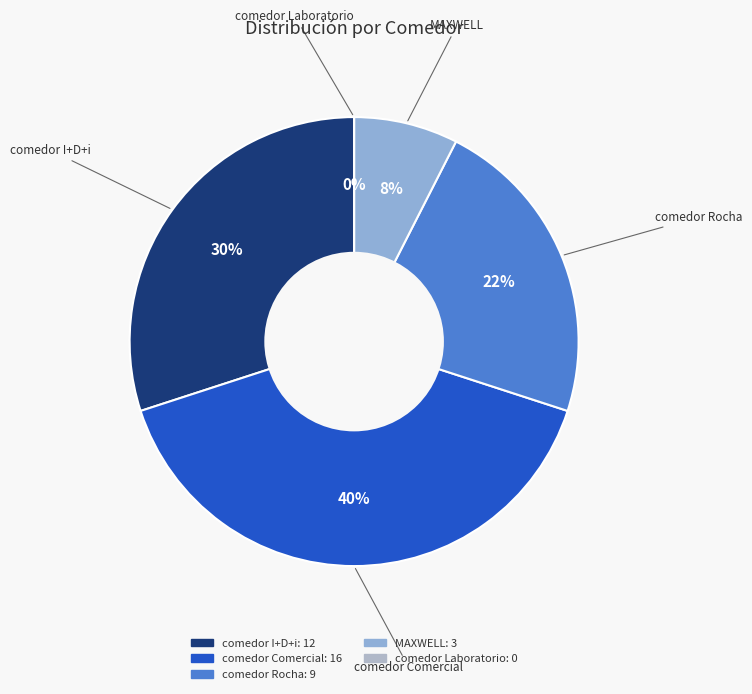

To the nearest percent, what is the average slice percentage?

20%